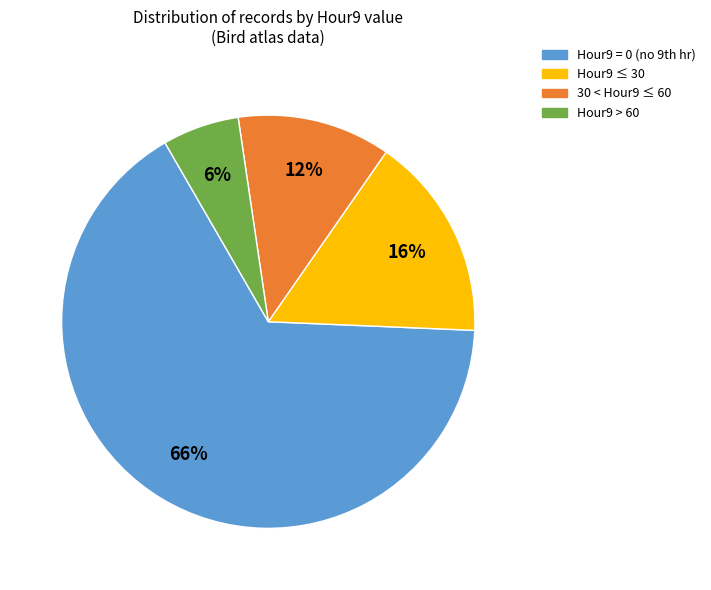

To the nearest percent, what is the difference between the largest and smallest slice percentages?

60%